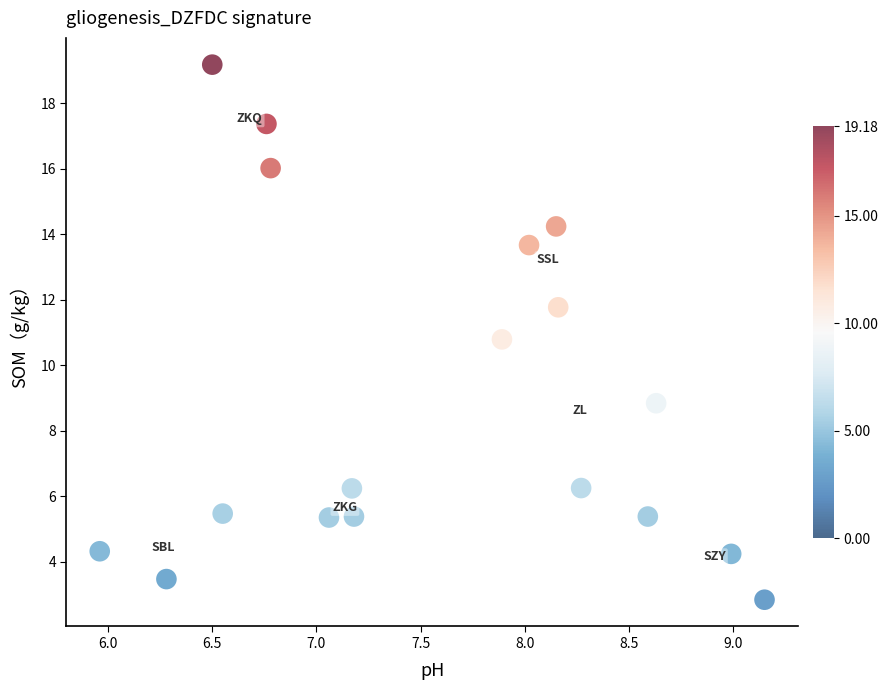

What Y value in the scatter plot is closest to 11?

10.8